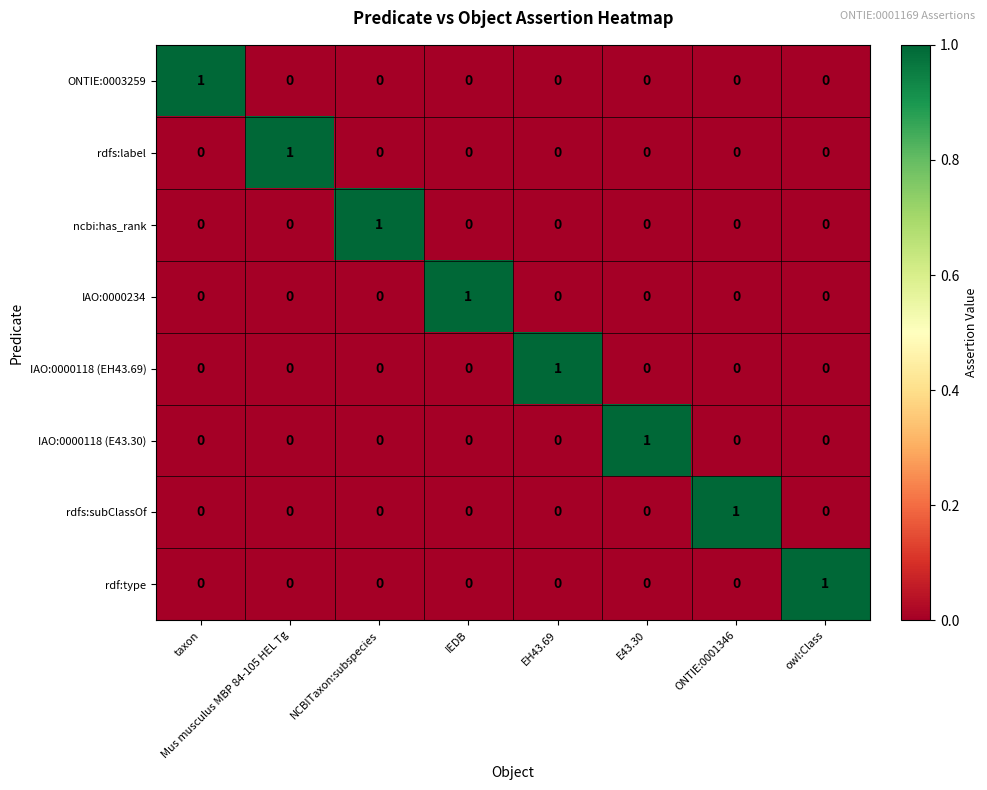

How many series are shown in this chart?

8